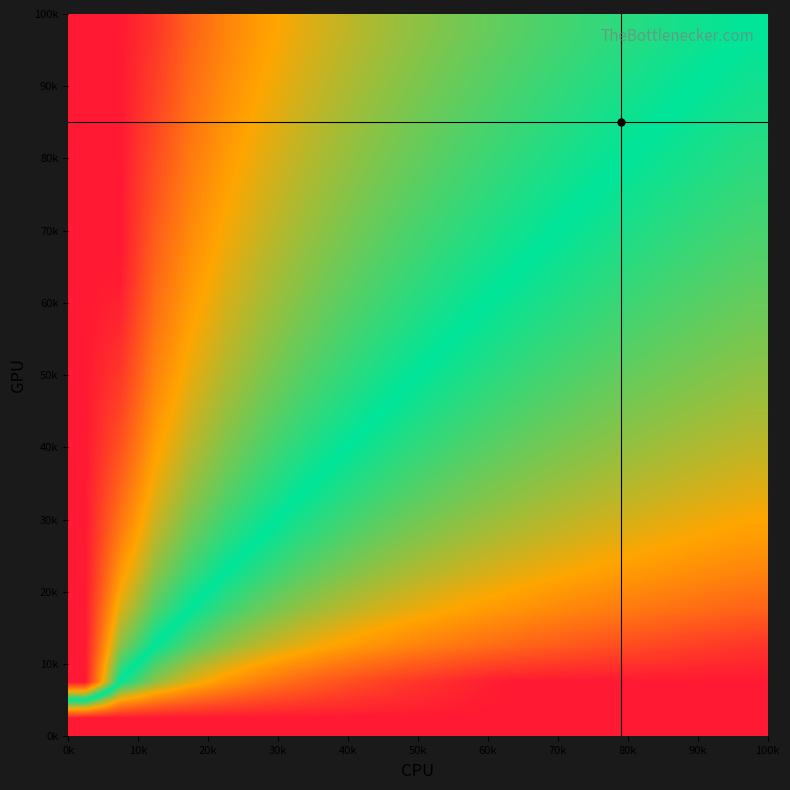

How many categories are shown in the chart?

20